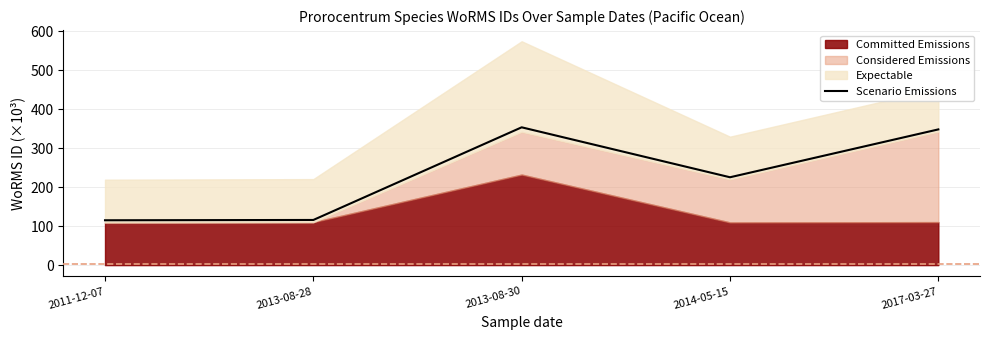

What position from the right is 2013-08-28?

4